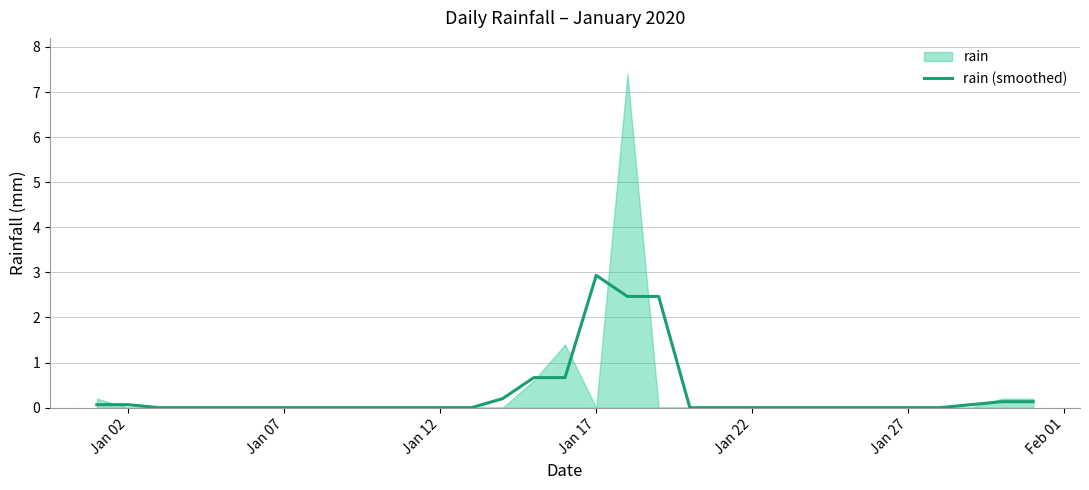

Count the number of values greater than 0.

11